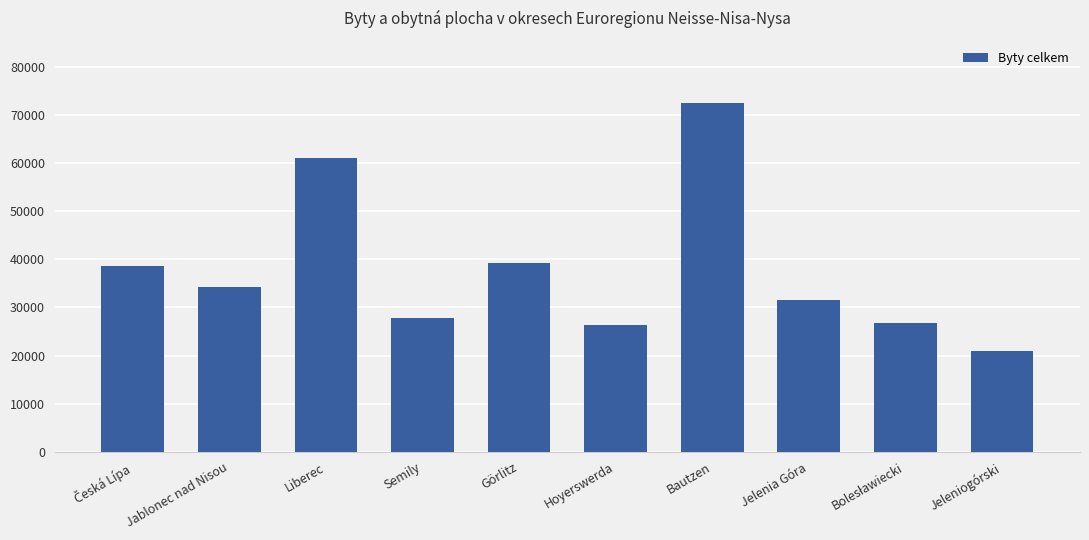

What is the difference between the second highest and second lowest values?

34724